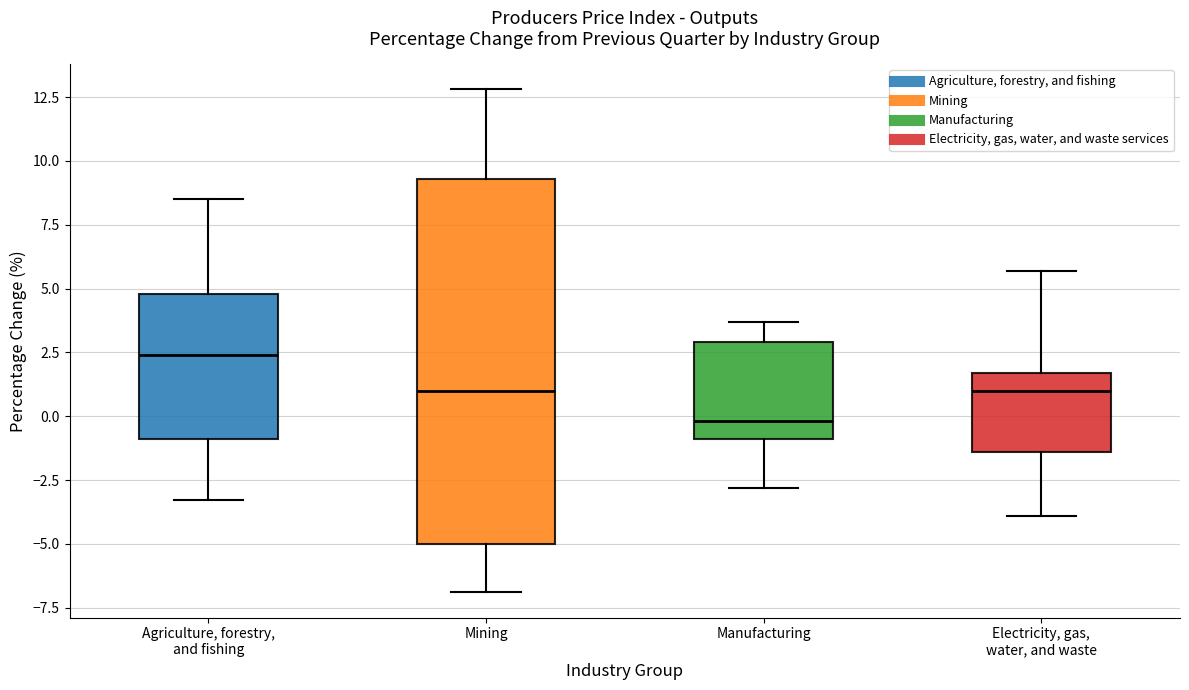

Comparing the boxes themselves (not the whiskers), which one is the tallest?

Mining